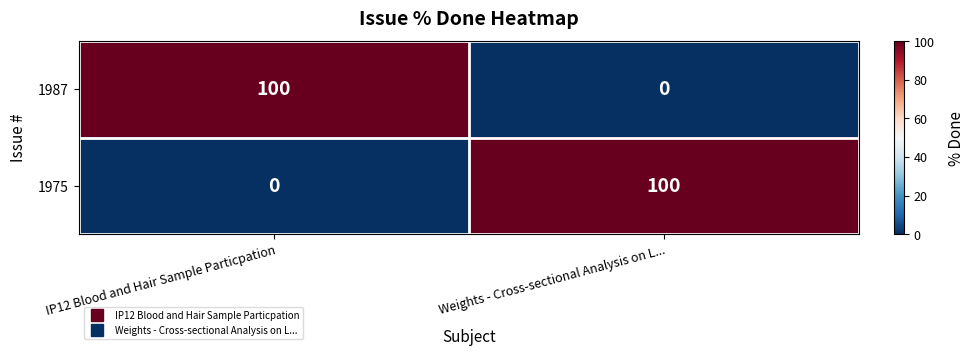

Reading left to right, what are all the values shown in this chart?

1987: 100	0
1975: 0	100